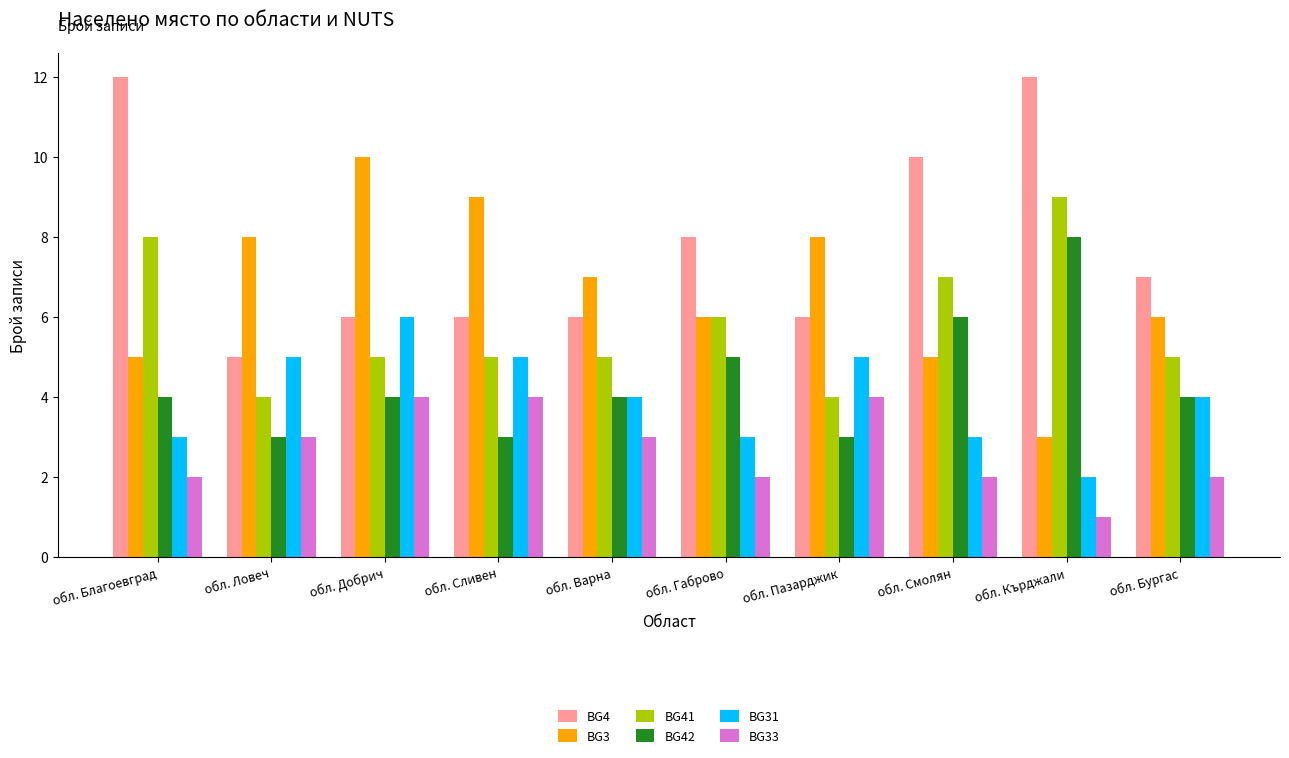

Which series changed the most between обл. Смолян and обл. Бургас?

BG4